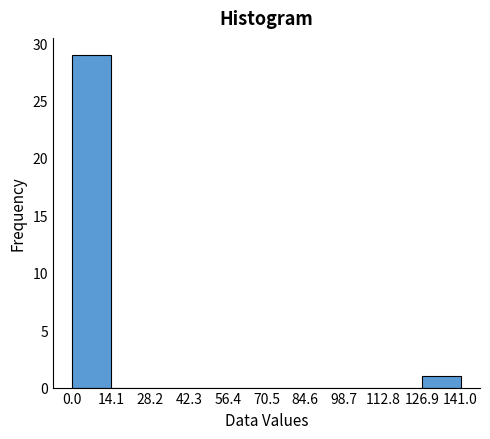

Reading left to right, list every bar in this chart as the range it spans on the x-axis followed by its height. The values are not printed on the chart, so give them approximately, as read against the axis.

0.0 to 14.1: 29
14.1 to 28.2: 0
28.2 to 42.3: 0
42.3 to 56.4: 0
56.4 to 70.5: 0
70.5 to 84.6: 0
84.6 to 98.7: 0
98.7 to 112.8: 0
112.8 to 126.9: 0
126.9 to 141.0: 1